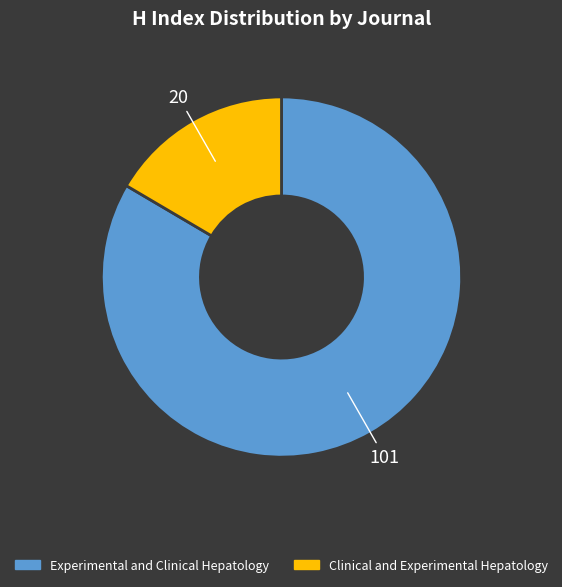

Which slice represents more than half of the pie?

Experimental and Clinical Hepatology